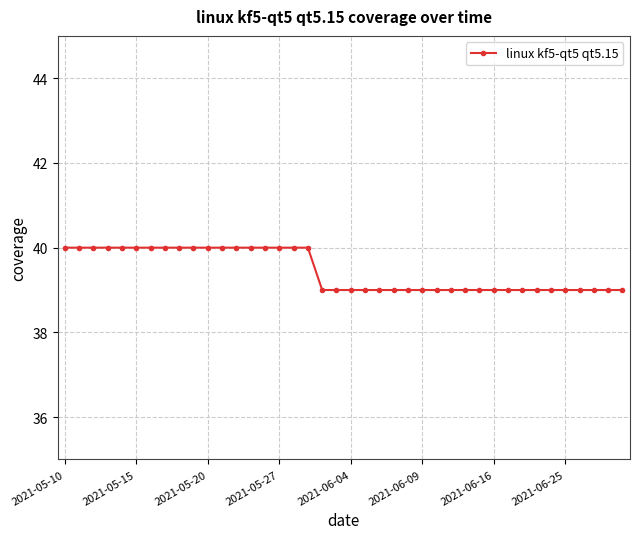

Does the chart have visible grid lines?

Yes